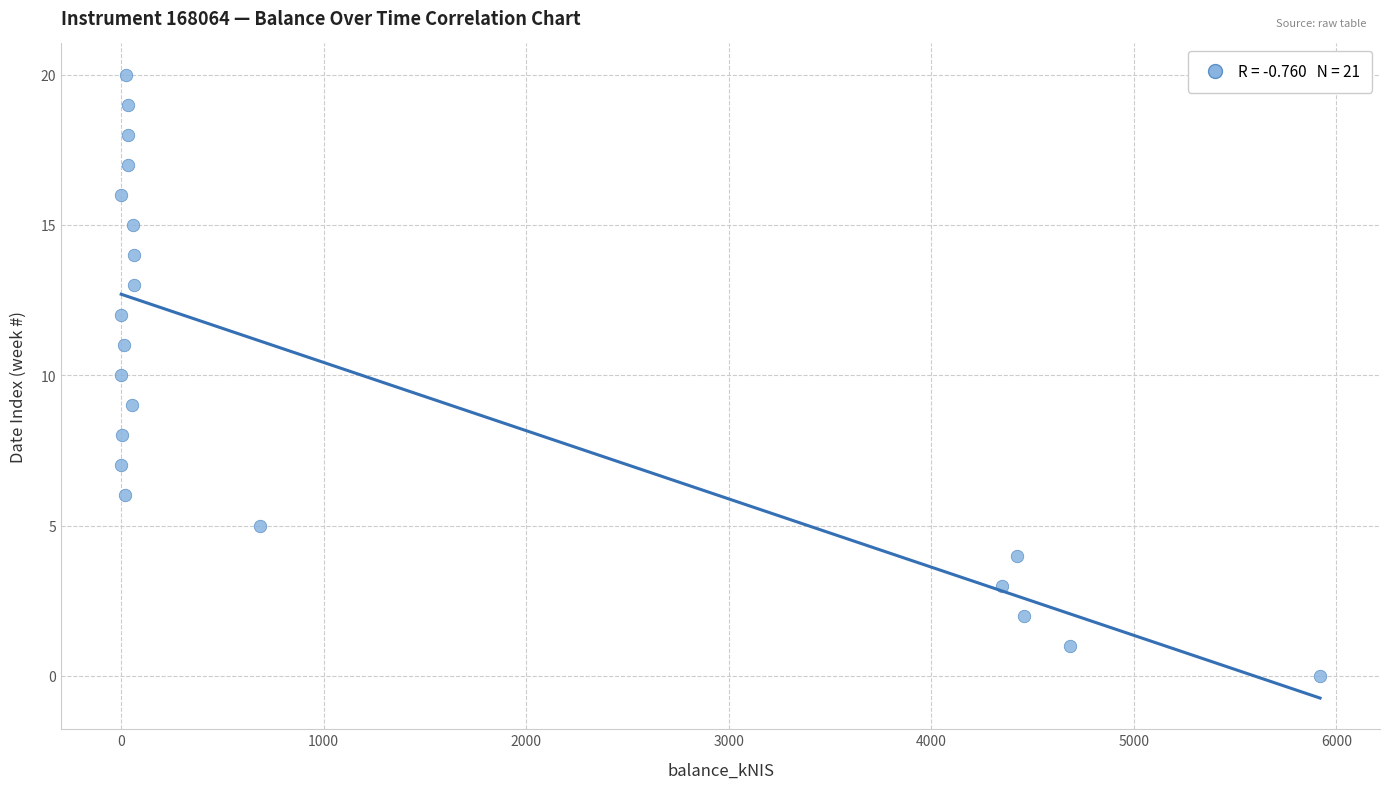

What is the range of Y values (max minus min)?

20